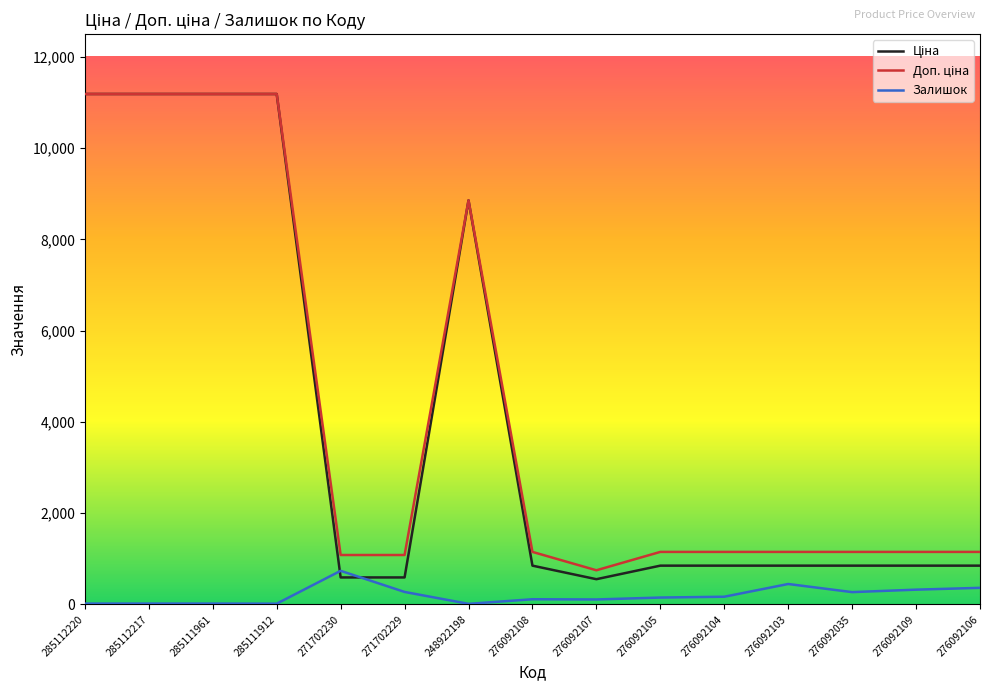

How many lines are shown in the chart?

3